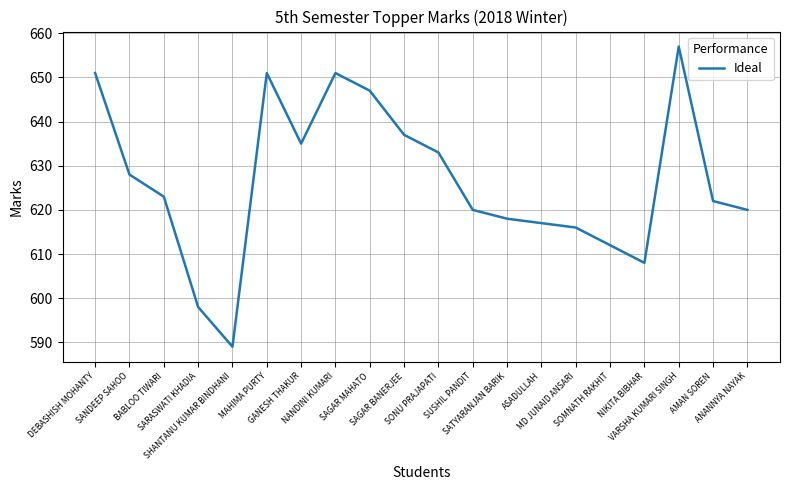

What is the difference between the values at GANESH THAKUR and NANDINI KUMARI?

16